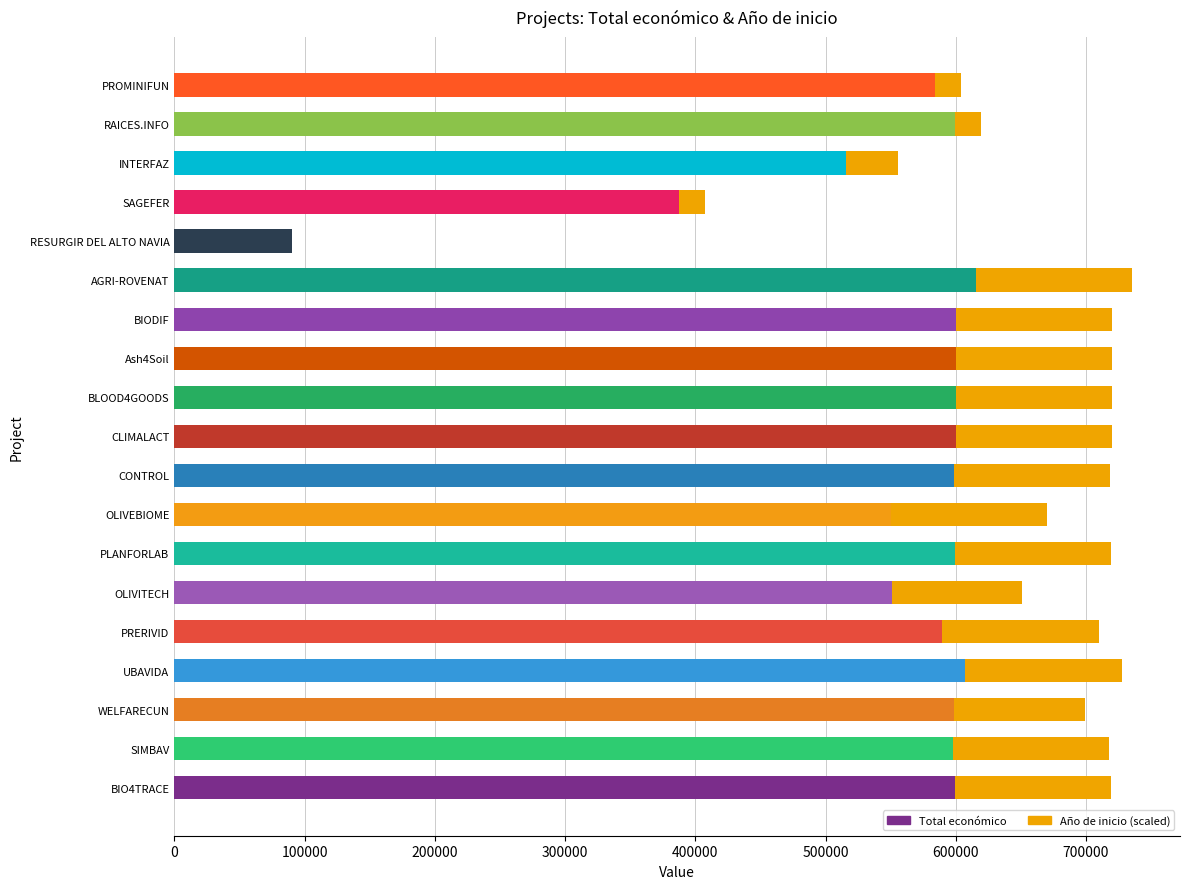

Read the Total económico value at SAGEFER.

387426